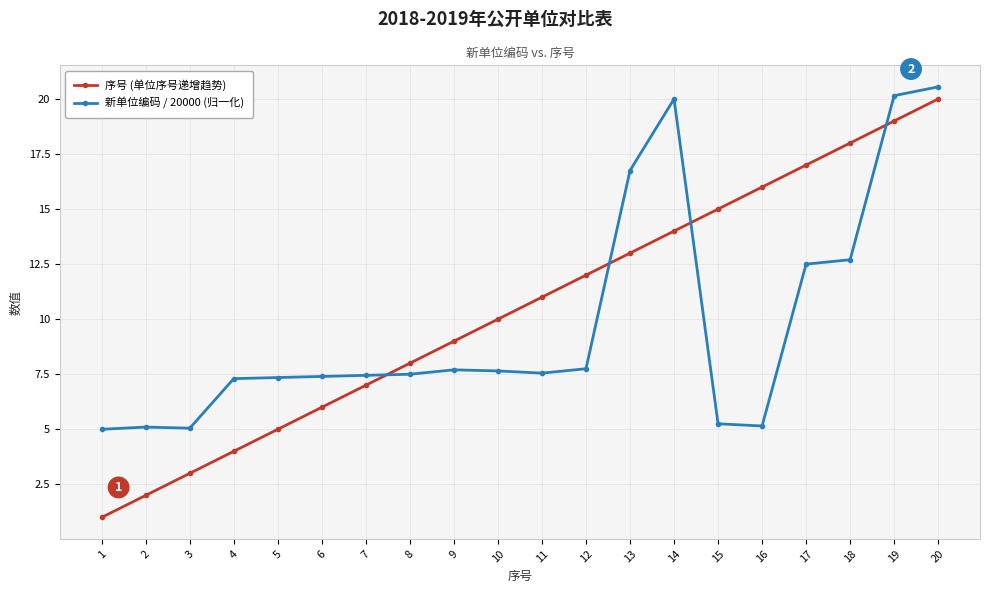

What value does the 序号 (单位序号递增趋势) series have at 20?

20.0